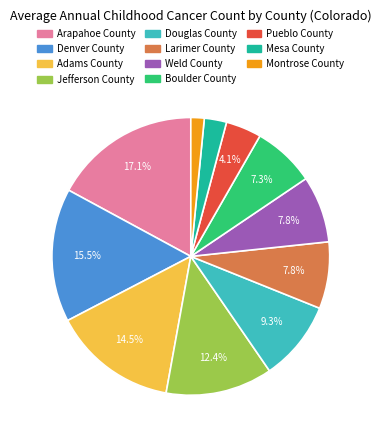

How many segments does this pie chart have?

11